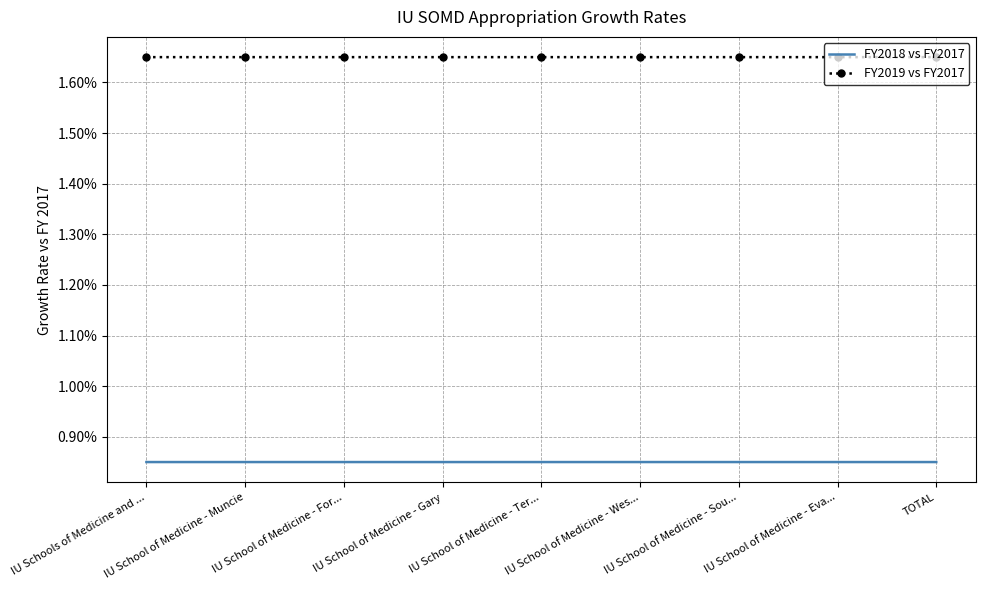

What position from the left is IU Schools of Medicine and ...?

1